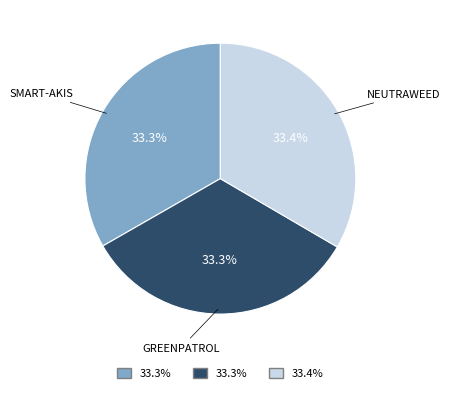

Does any single category account for the majority?

No